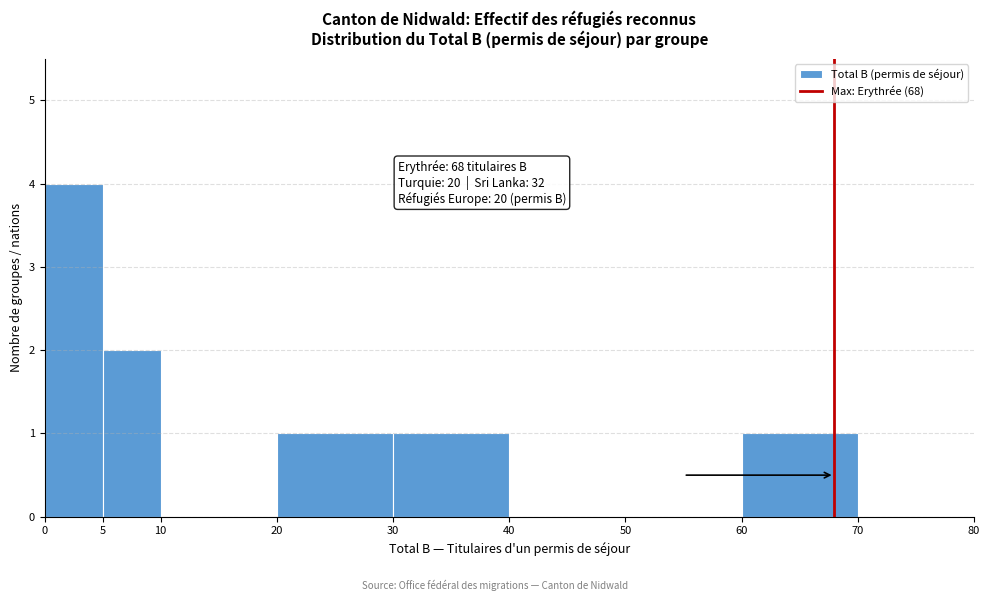

Over which range of the x-axis is the bar tallest?

0 to 5